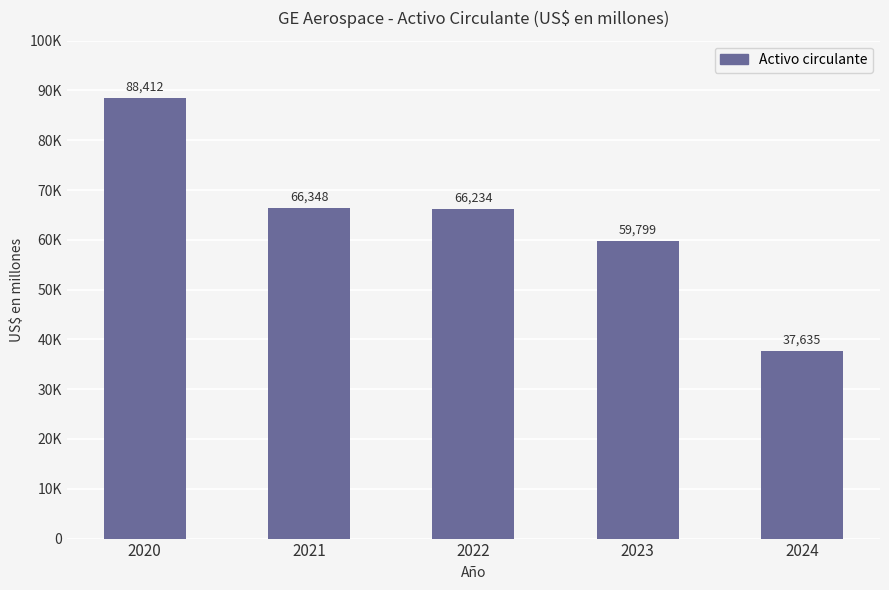

Rank the categories by value from lowest to highest.

2024, 2023, 2022, 2021, 2020